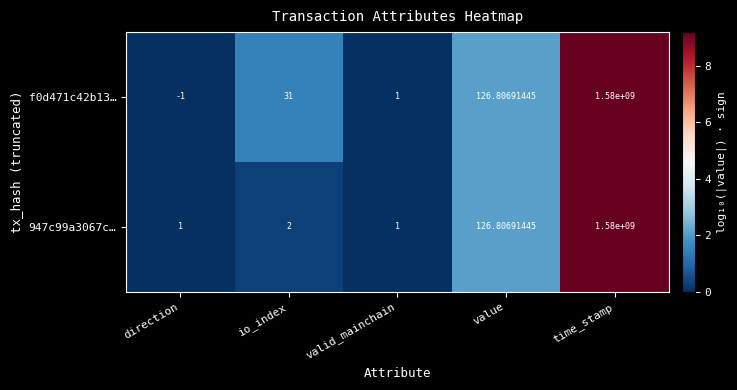

At which category does the chart reach its peak across all series?

time_stamp